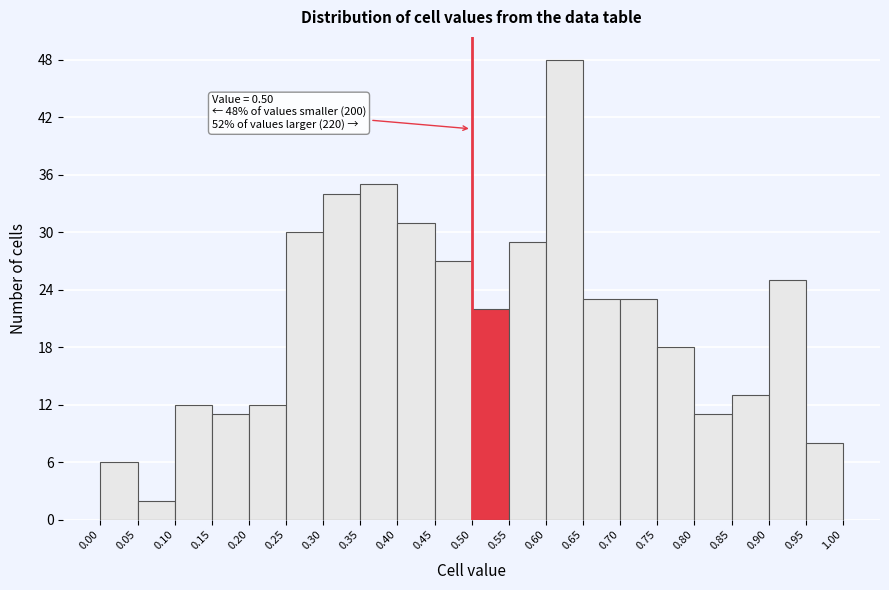

Over which range of the x-axis is the bar tallest?

0.60 to 0.65